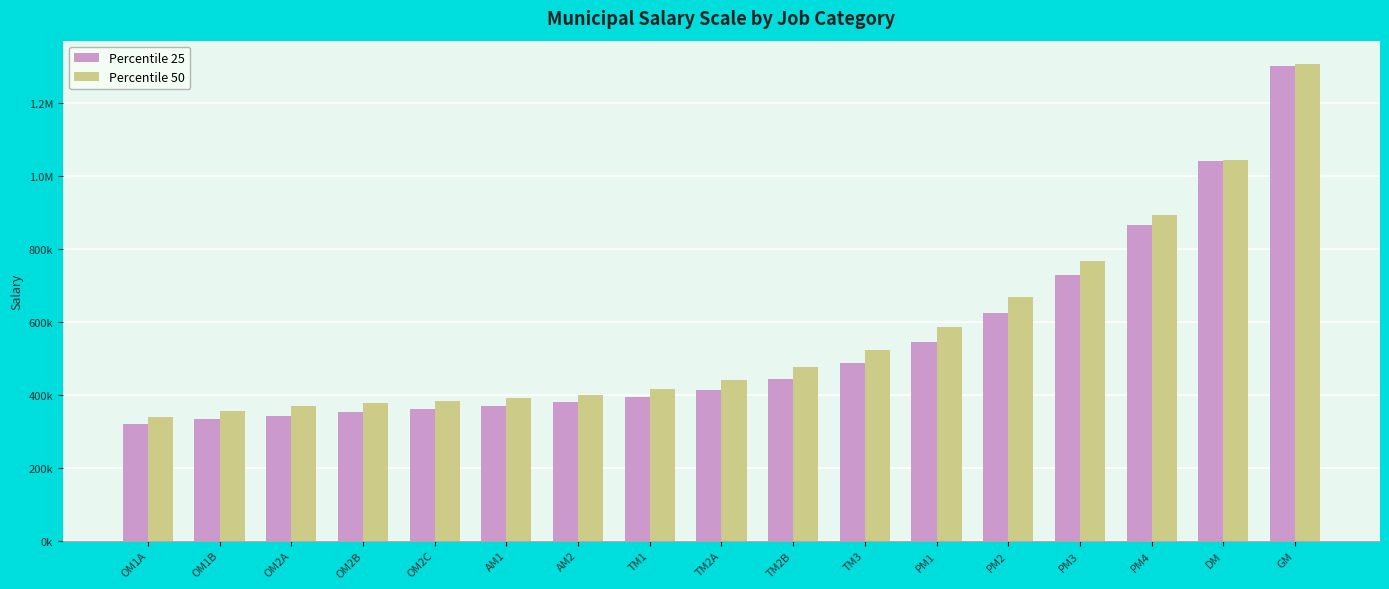

Which category has the lowest value in the Percentile 25 series?

OM1A